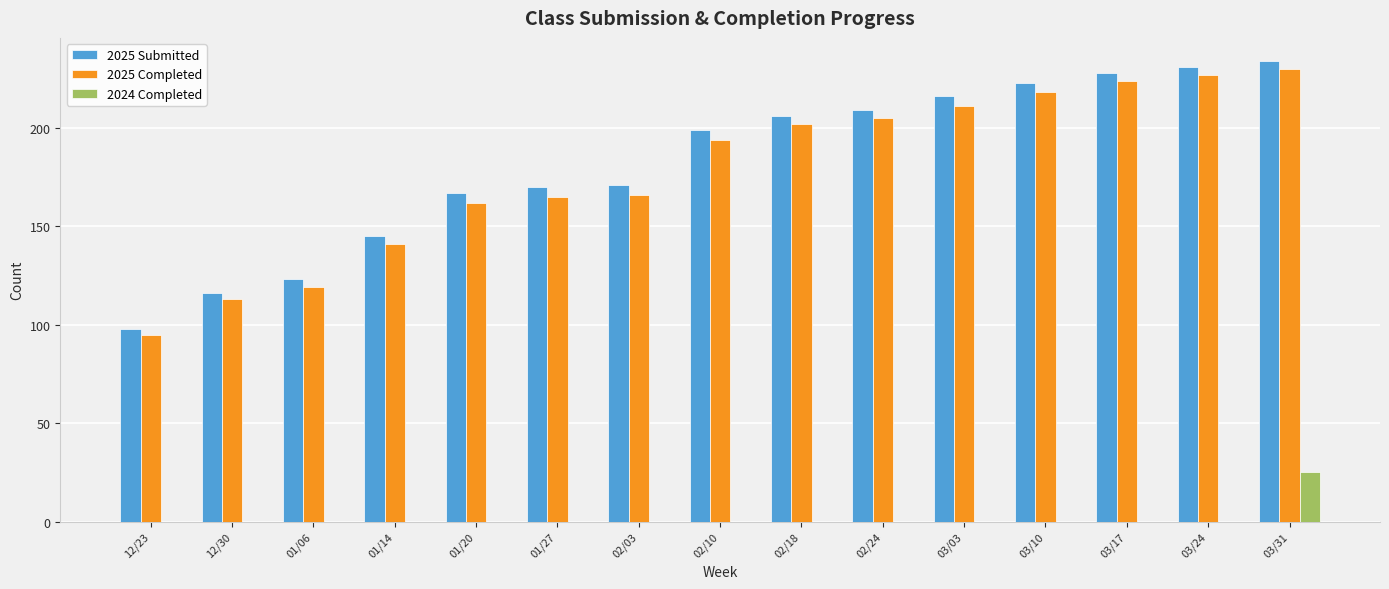

What is the average value of the 2025 Completed series?

178